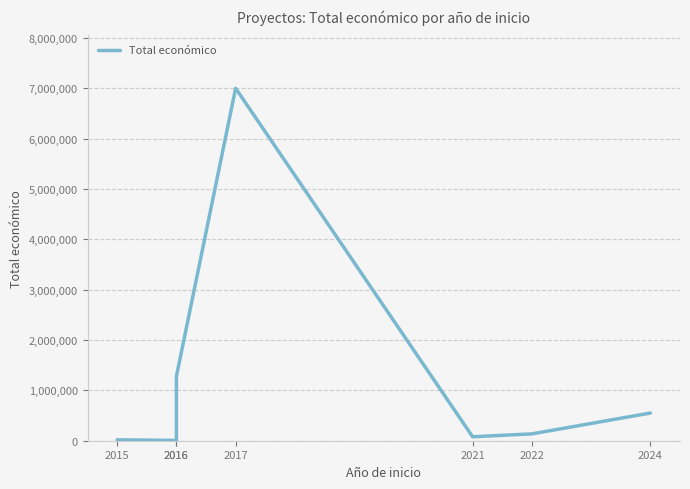

True or false: the data has more than 0 interior local peaks.

True